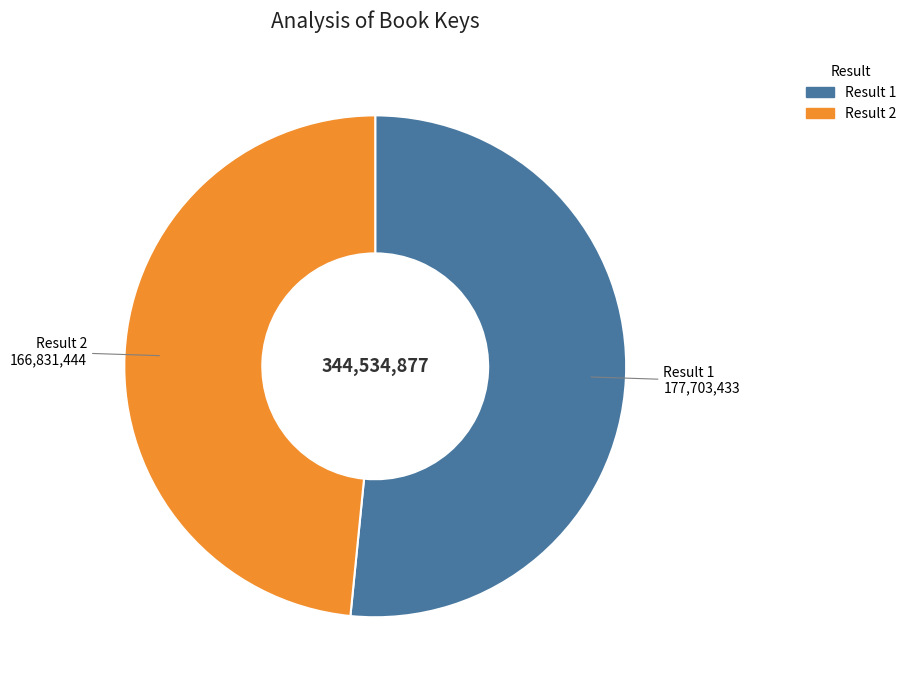

What is the smallest slice in the pie chart?

Result 2